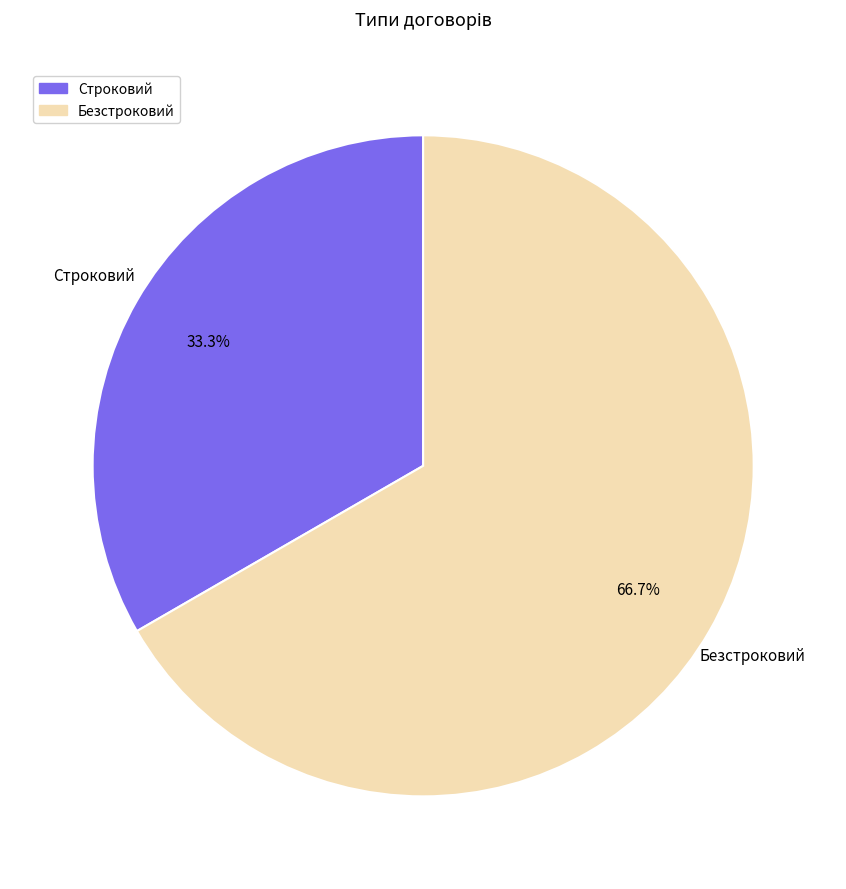

Count the number of slices in the pie.

2